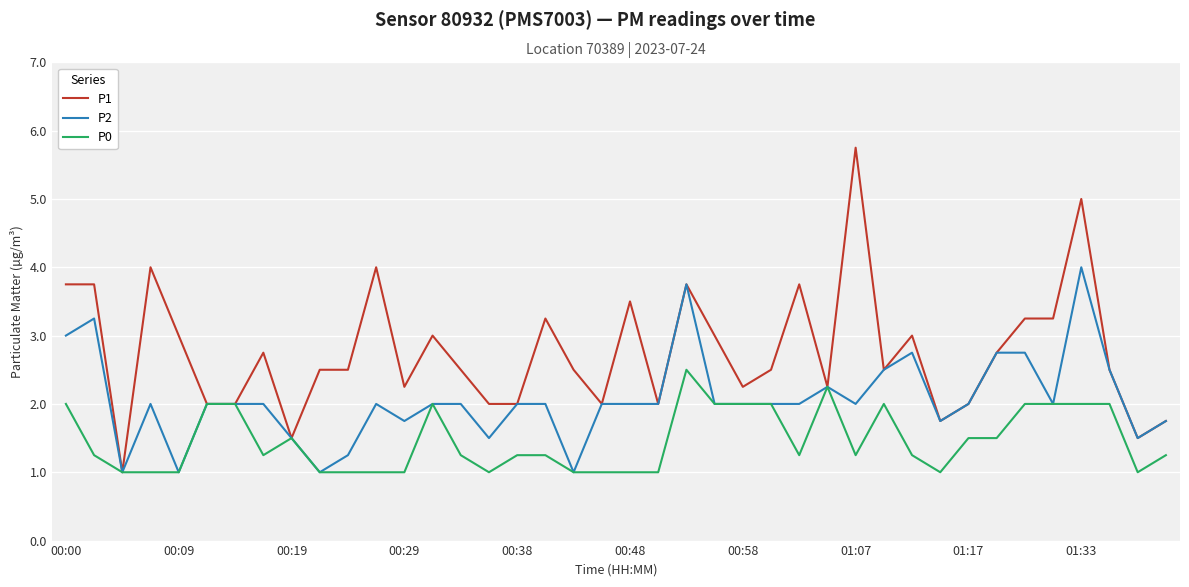

What is the maximum value shown in the chart?

5.8